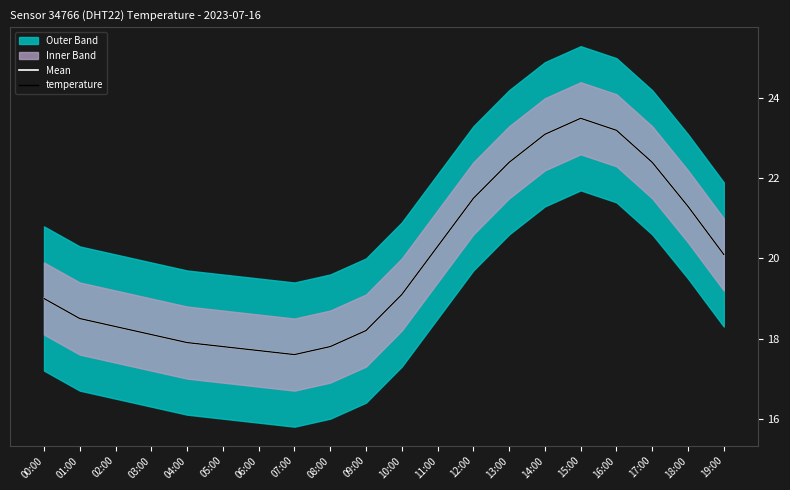

At 00:00, list the series in order from largest to smallest.

Mean, temperature